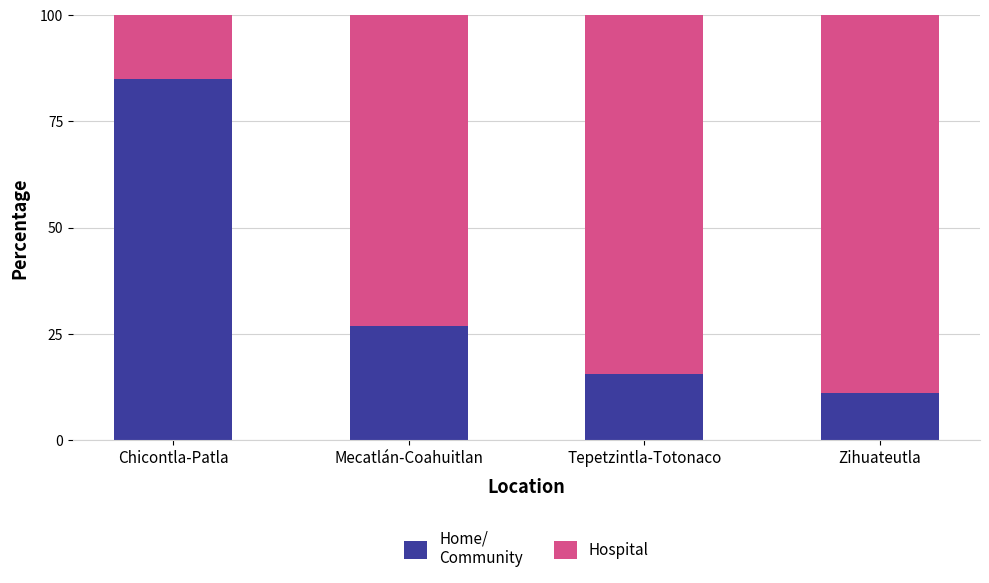

What is the total value across all series at Tepetzintla-Totonaco?

100.0